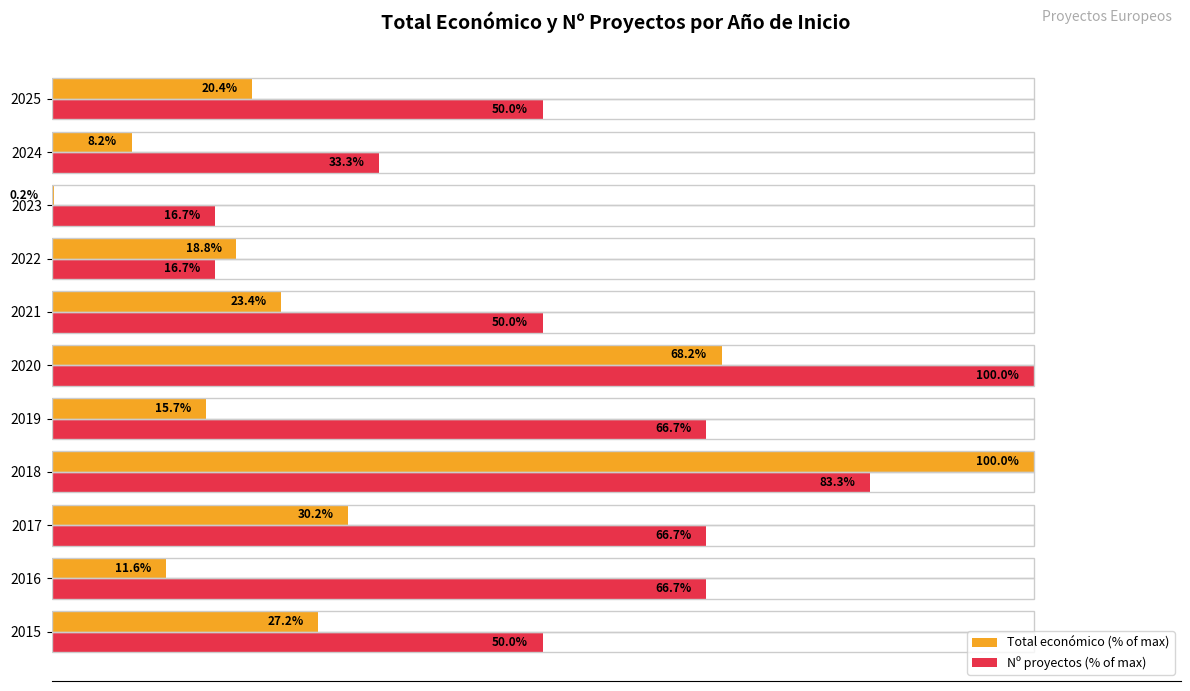

Which series changed the most between 2016 and 2023?

Nº proyectos (% of max)